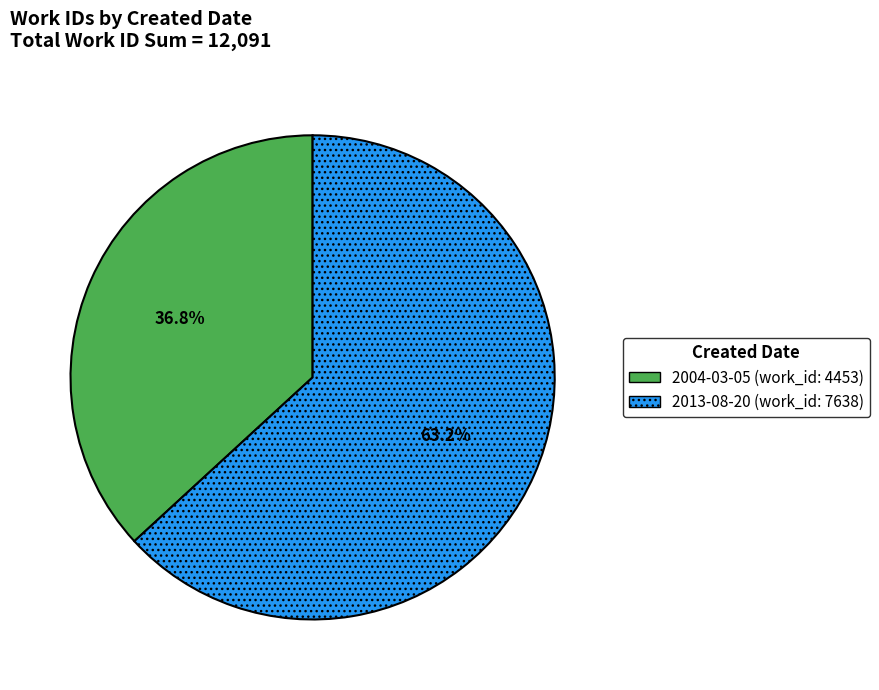

What percentage do 2013-08-20 and 2004-03-05 together represent?

100.0%